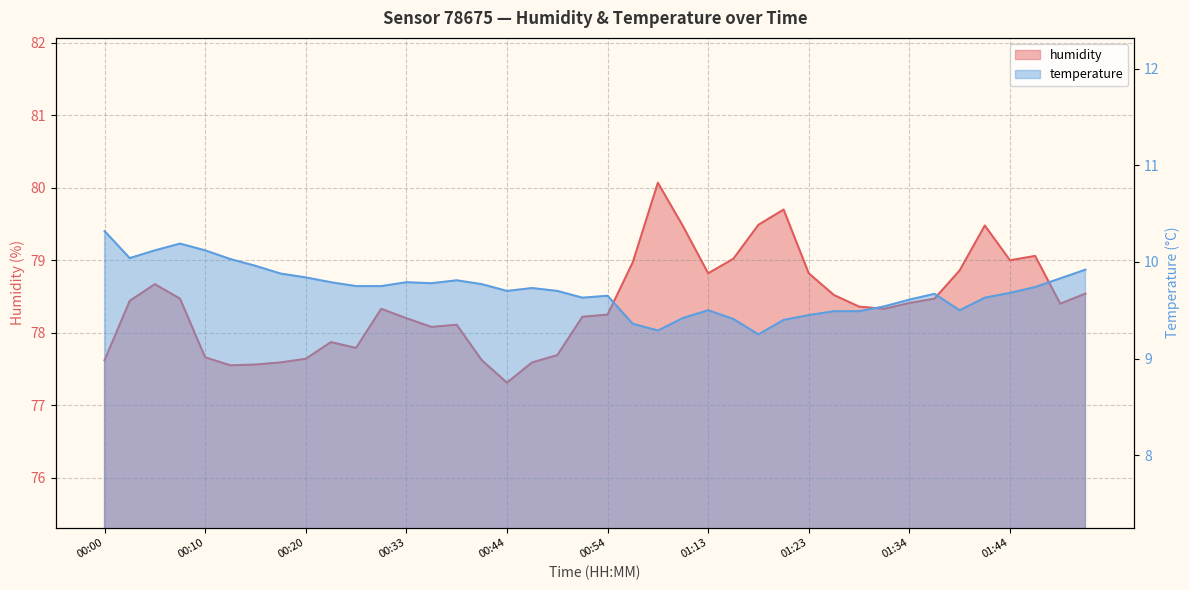

In temperature, how many points are higher than both neighbors (excluding endpoints)?

7